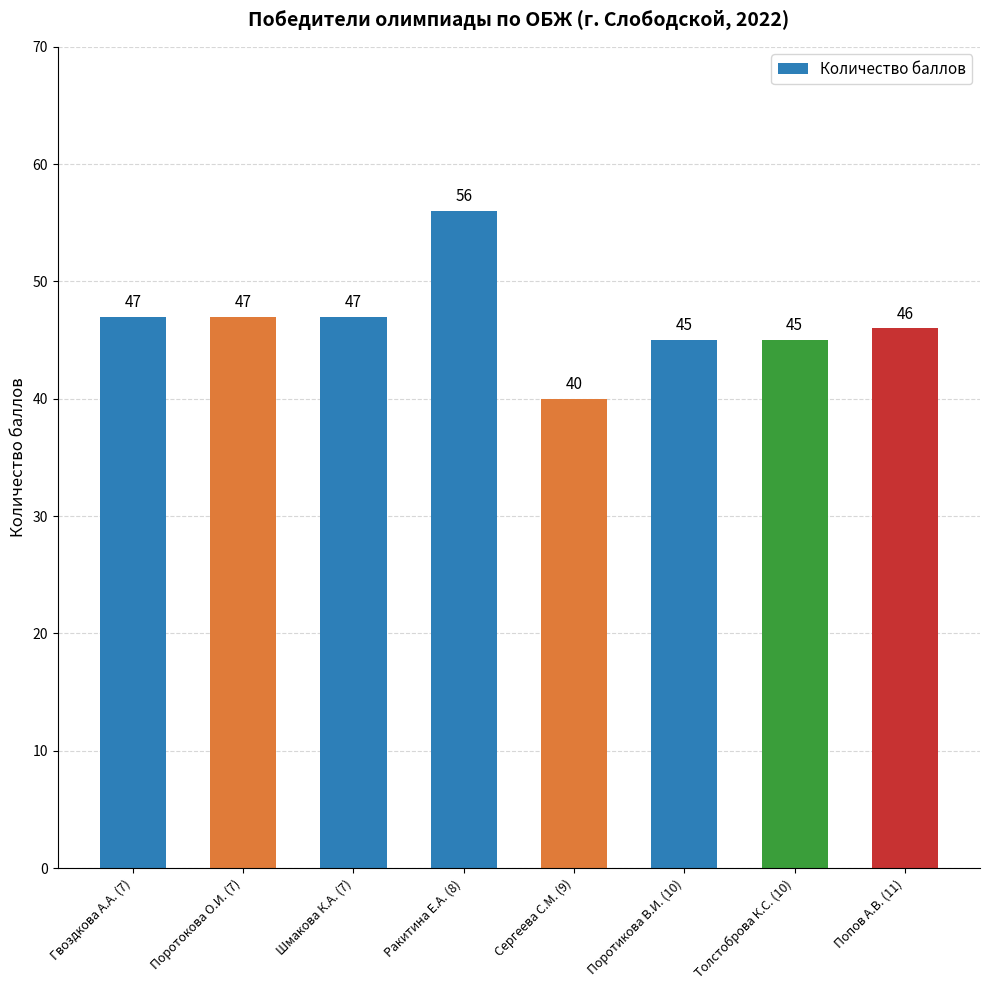

Which label corresponds to the largest value in the chart?

Ракитина Е.А. (8)